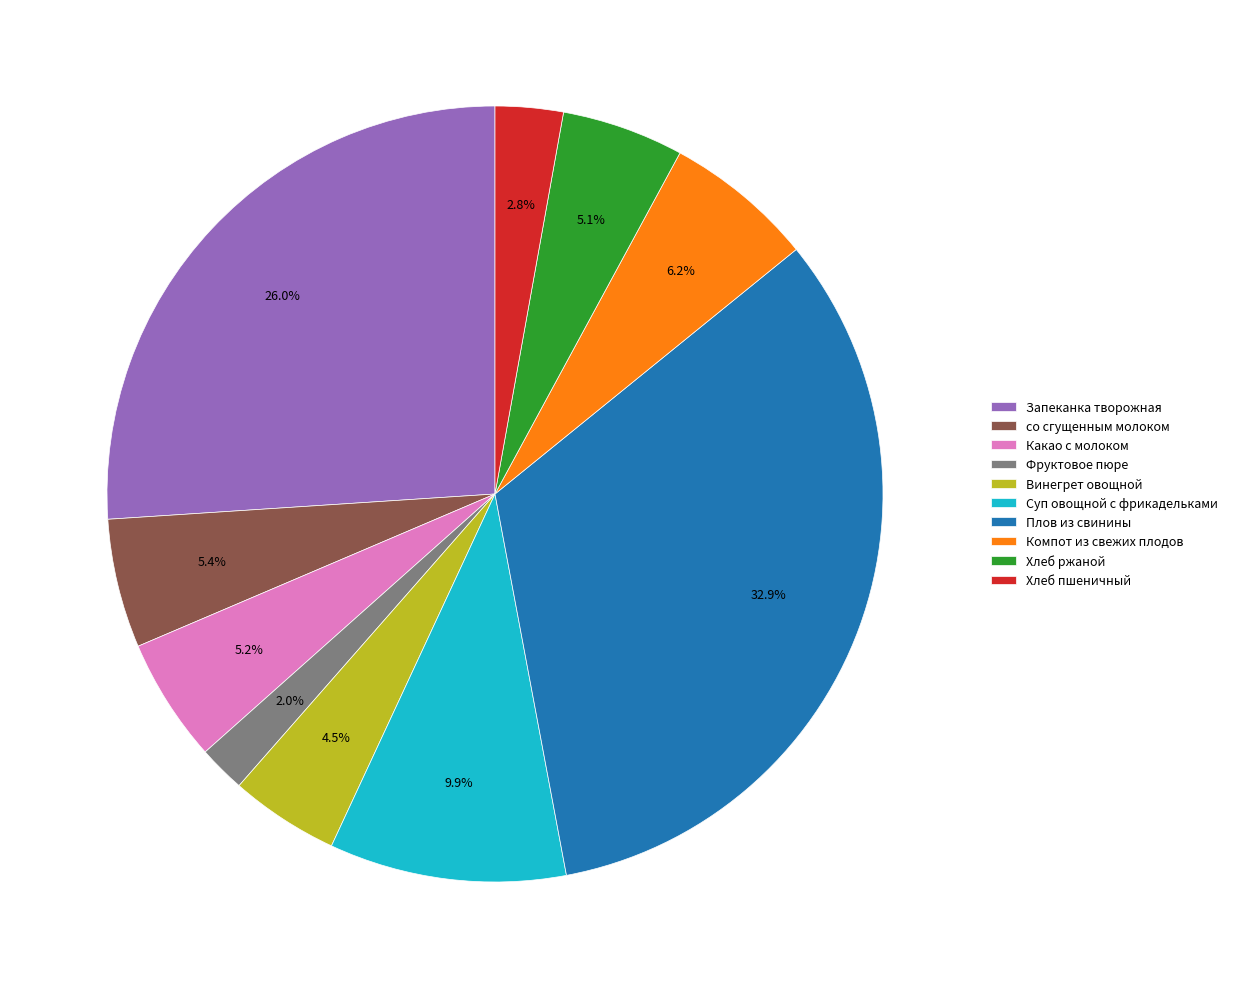

What portion of the pie excludes Хлеб пшеничный?

97.2%